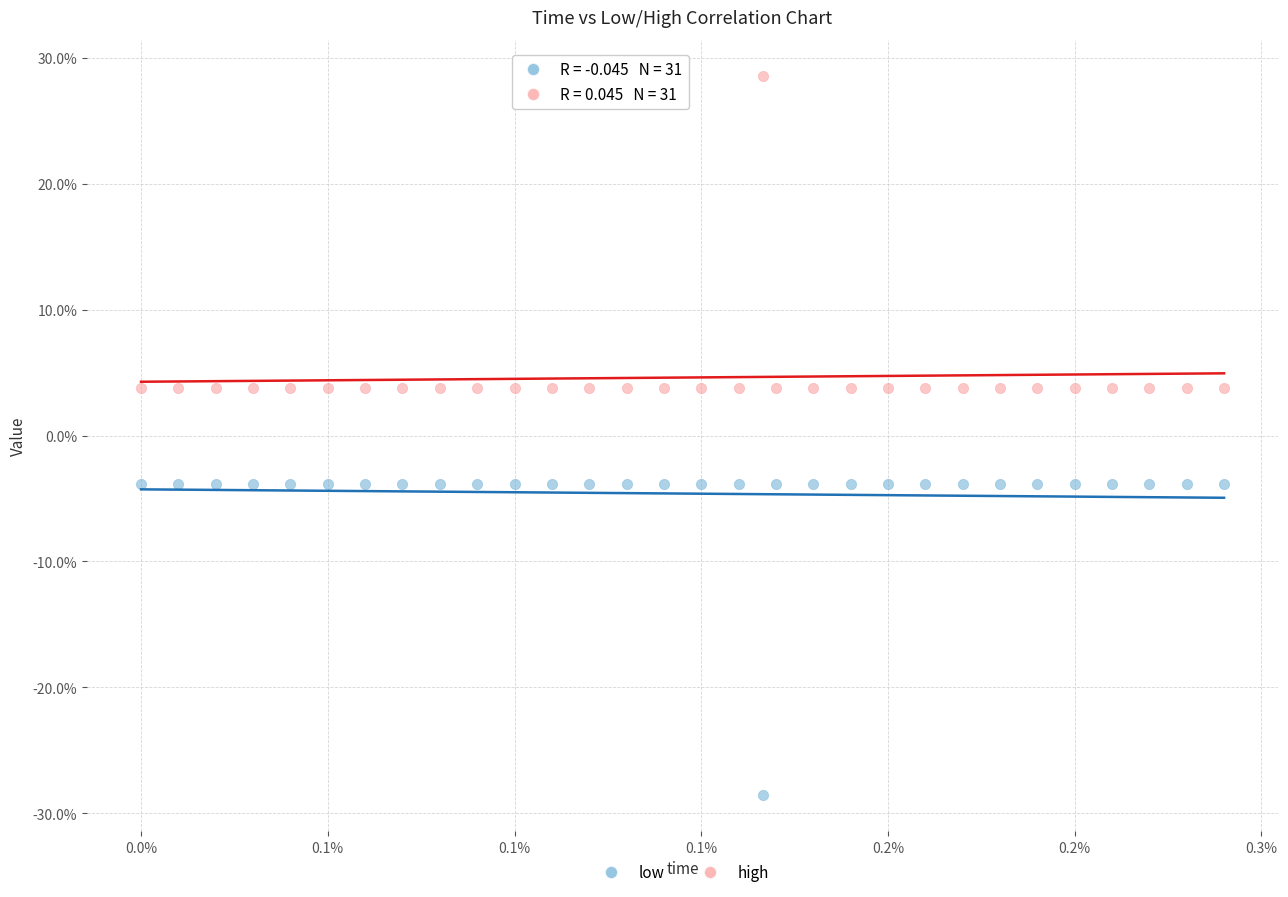

What are all the series names shown in the legend?

low, high